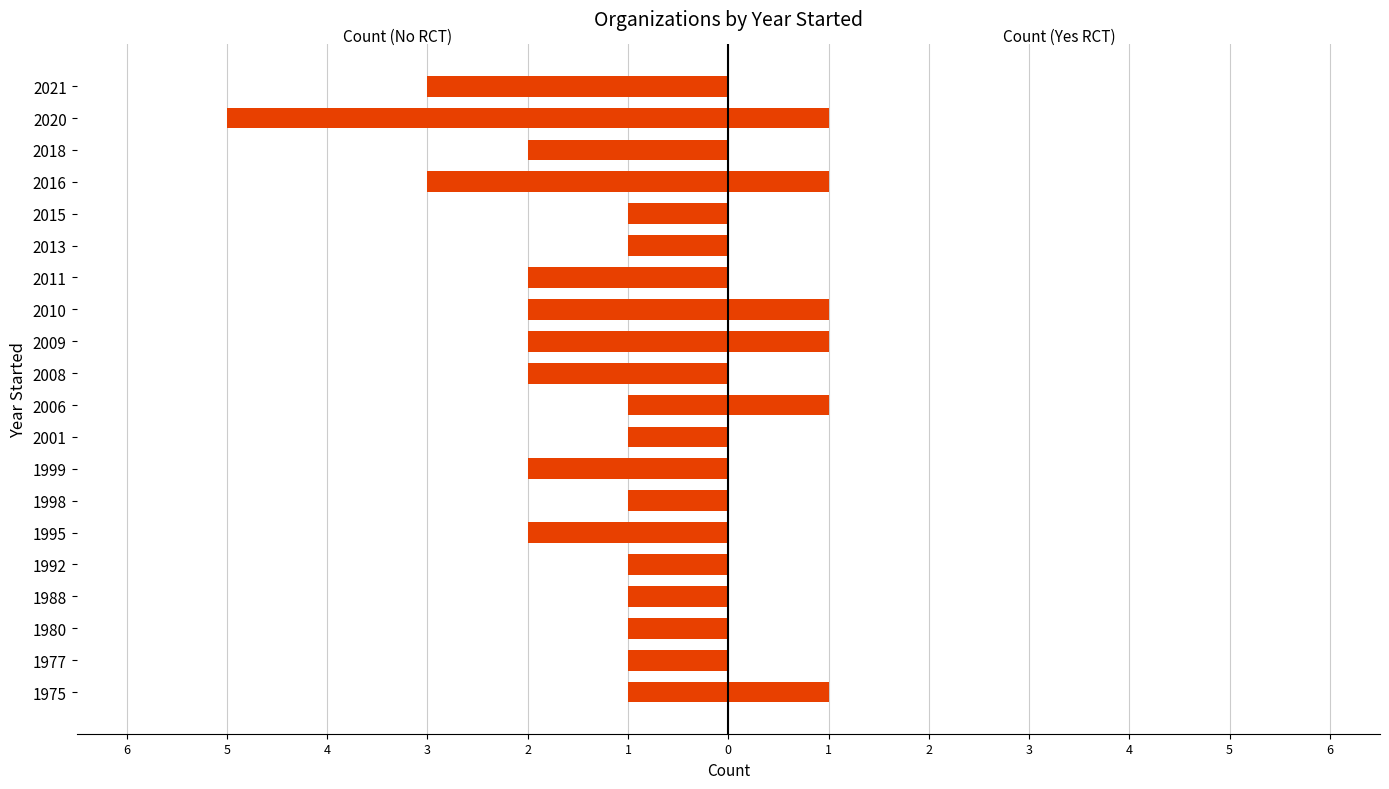

At which label is No RCT closest to -3?

2016